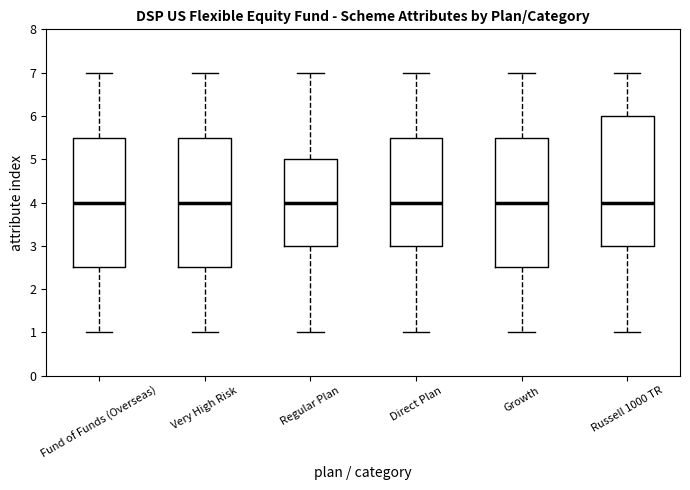

Reading left to right, read every box against the y-axis: the position of its median line, the range the box covers, and the ends of its whiskers. The values are not printed on the chart, so give them approximately, as read against the axis.

Fund of Funds (Overseas): median 4.0, box 2.5 to 5.5, whiskers 1.0 to 7.0
Very High Risk: median 4.0, box 2.5 to 5.5, whiskers 1.0 to 7.0
Regular Plan: median 4.0, box 3.0 to 5.0, whiskers 1.0 to 7.0
Direct Plan: median 4.0, box 3.0 to 5.5, whiskers 1.0 to 7.0
Growth: median 4.0, box 2.5 to 5.5, whiskers 1.0 to 7.0
Russell 1000 TR: median 4.0, box 3.0 to 6.0, whiskers 1.0 to 7.0